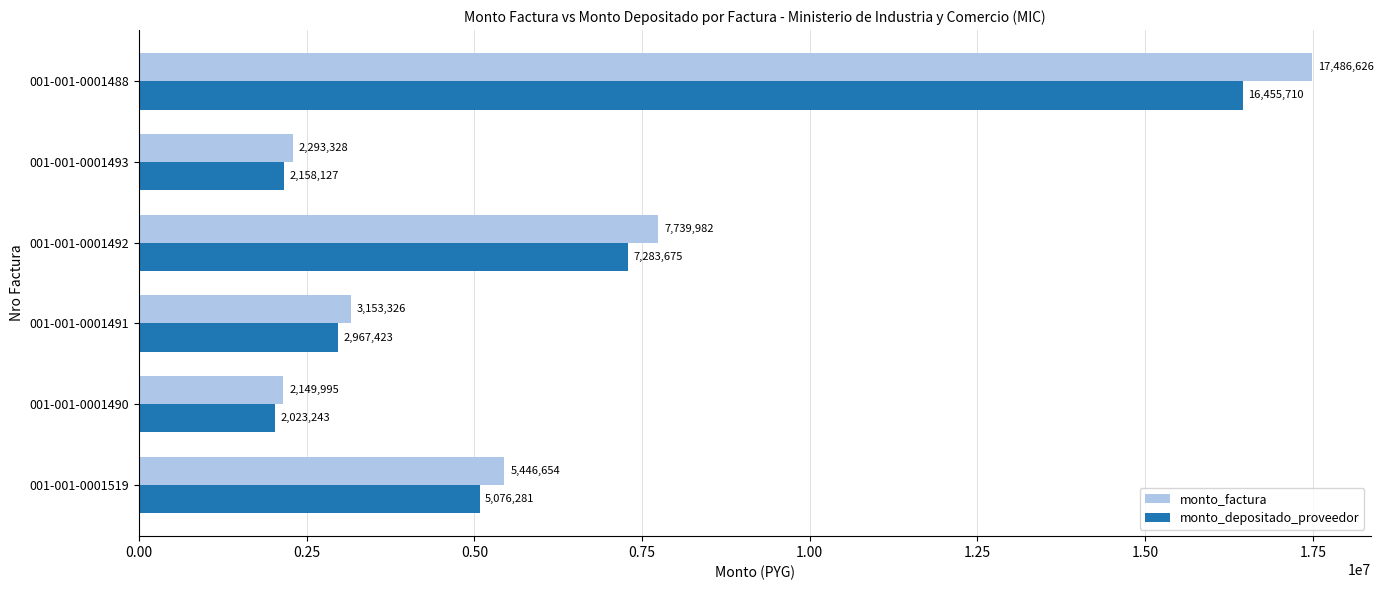

What are all the series names shown in the legend?

monto_factura, monto_depositado_proveedor